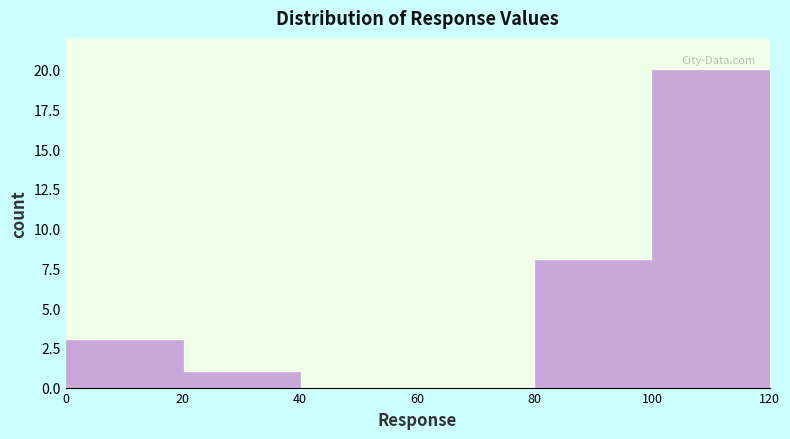

How tall is the bar that spans 100 to 120 on the x-axis? The values are not printed on the chart, so give them approximately, as read against the axis.

20